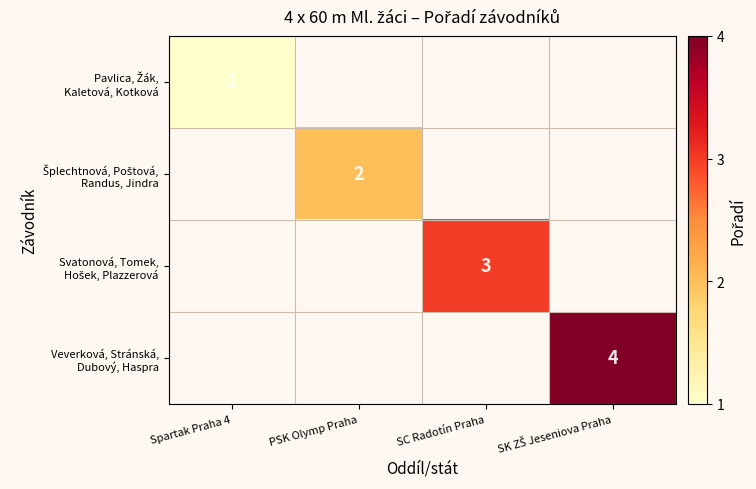

Which label corresponds to the smallest value in the chart?

Spartak Praha 4